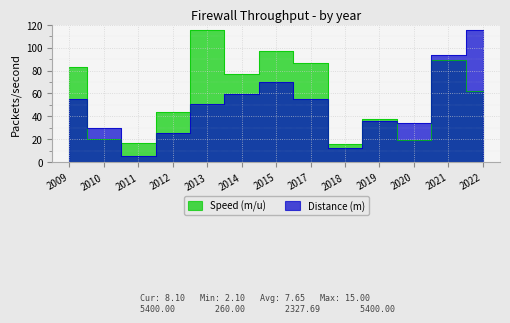

Which series has the widest spread of values?

Distance (m)